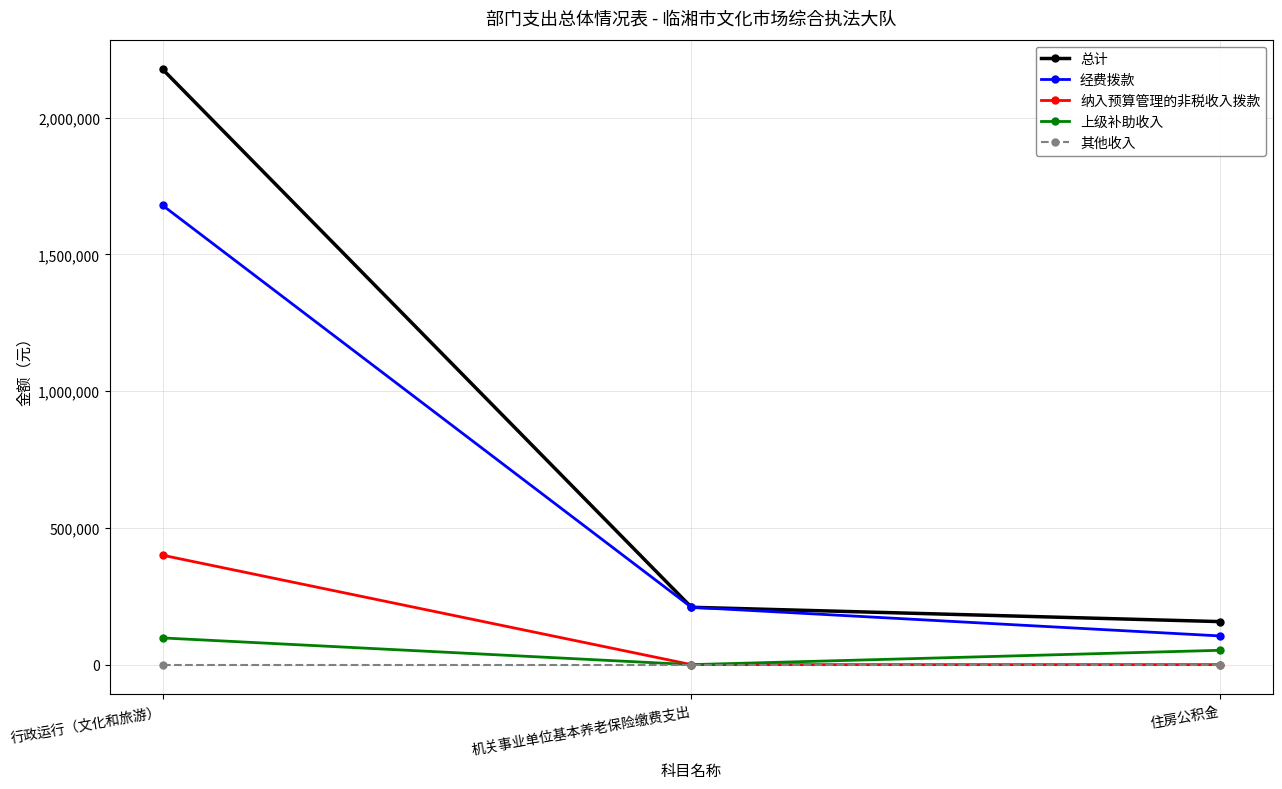

What is the total value across all series at 机关事业单位基本养老保险缴费支出?

419522.6